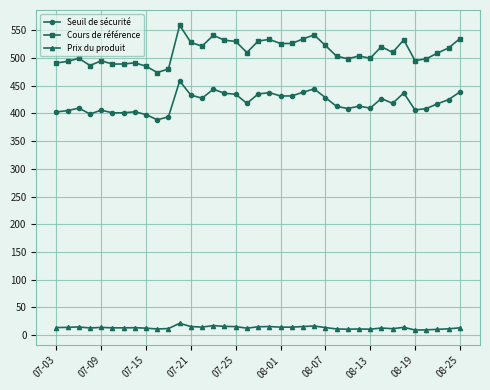

Which series has the largest range (max minus min)?

Cours de référence